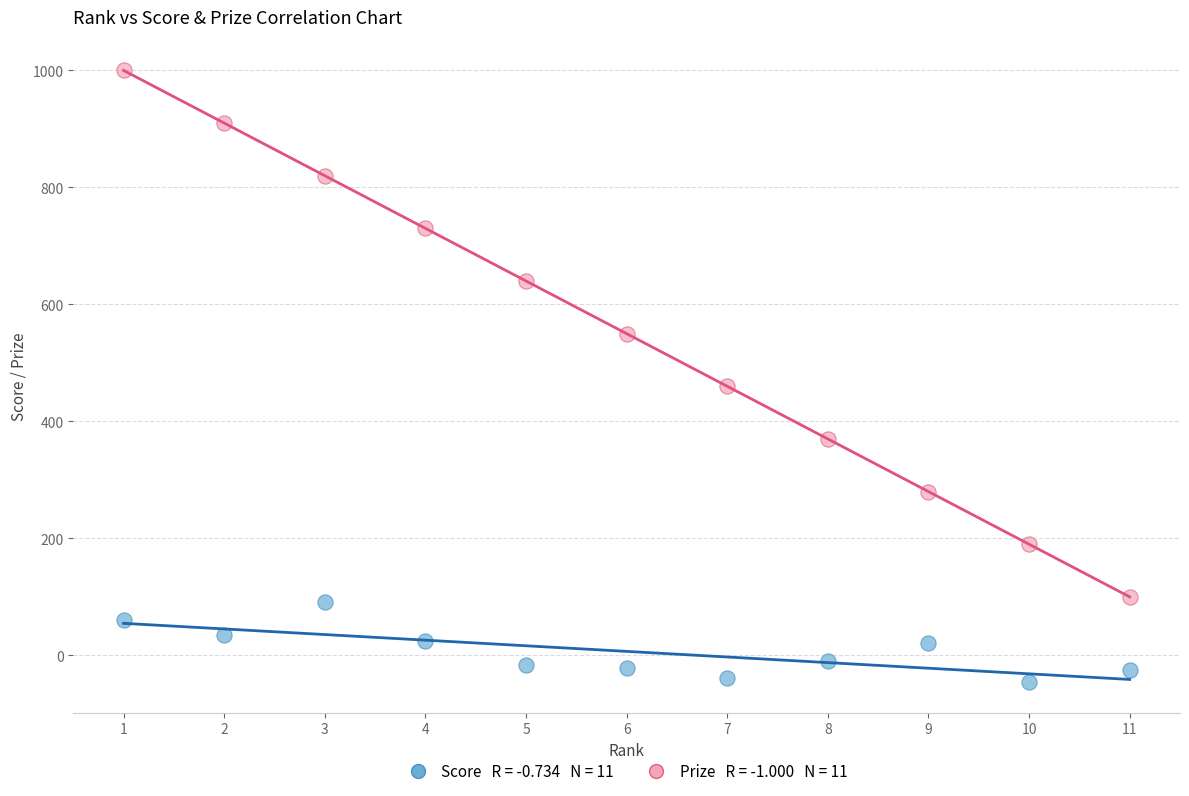

Across all series, what Y value is closest to 477?

460